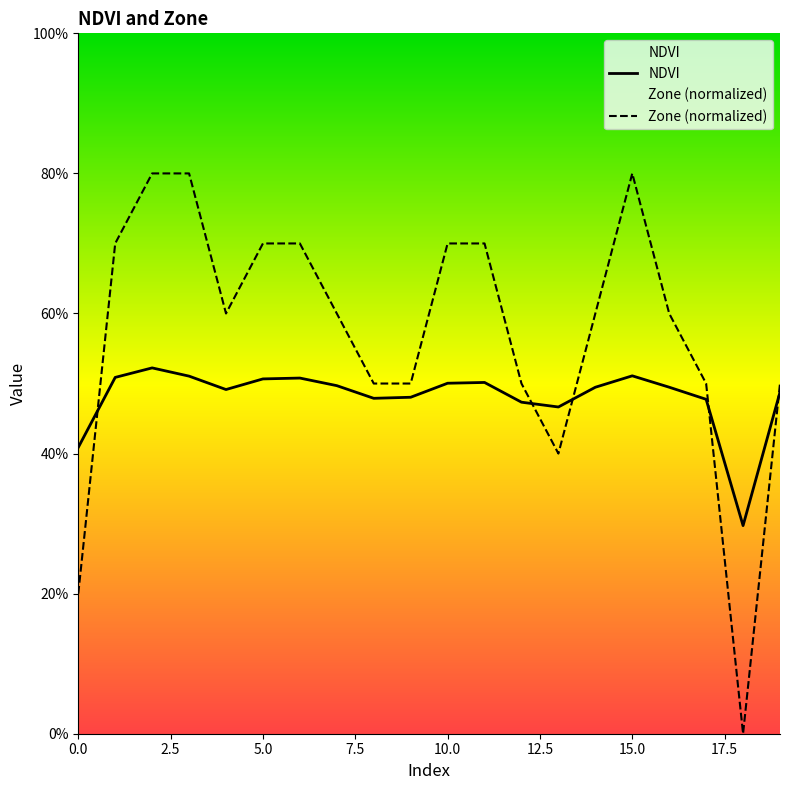

Rank the series by their average value, from lowest to highest.

NDVI, Zone (normalized)